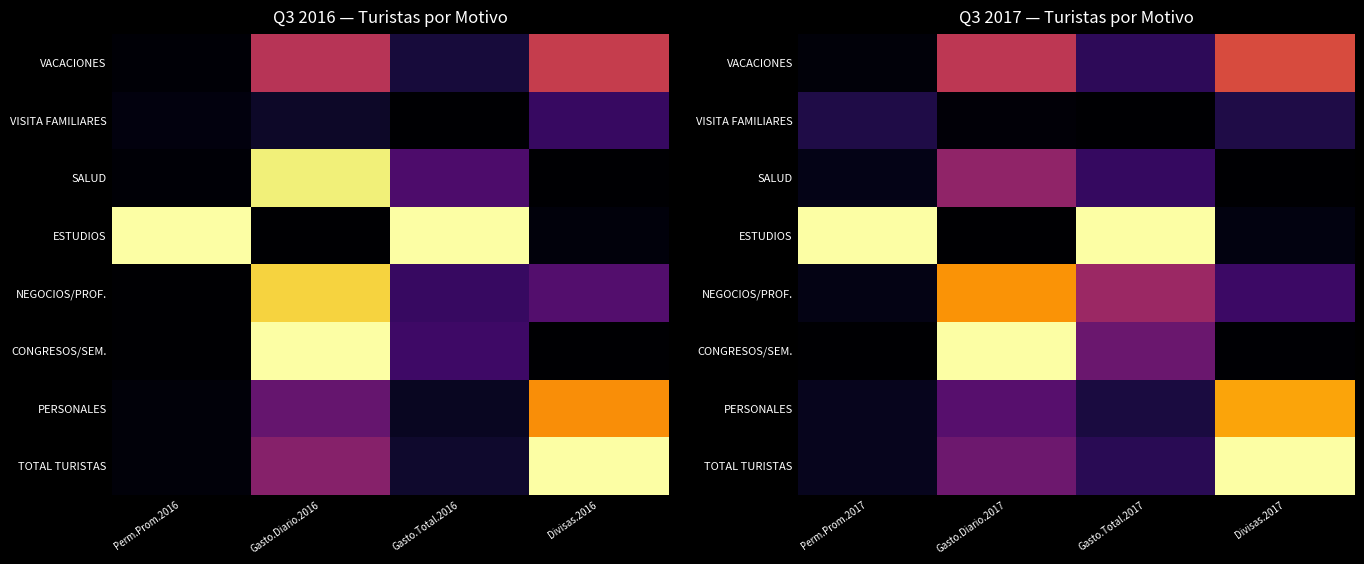

Which has a higher value, Gasto.Diario.2016 or Gasto.Total.2016?

Gasto.Diario.2016